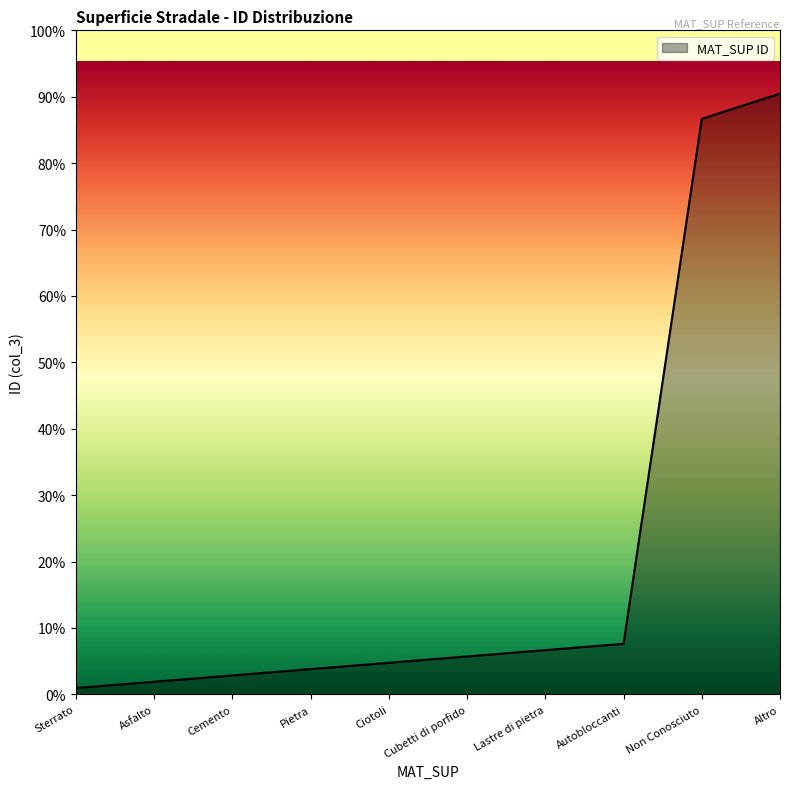

What is the minimum value shown in the chart?

1